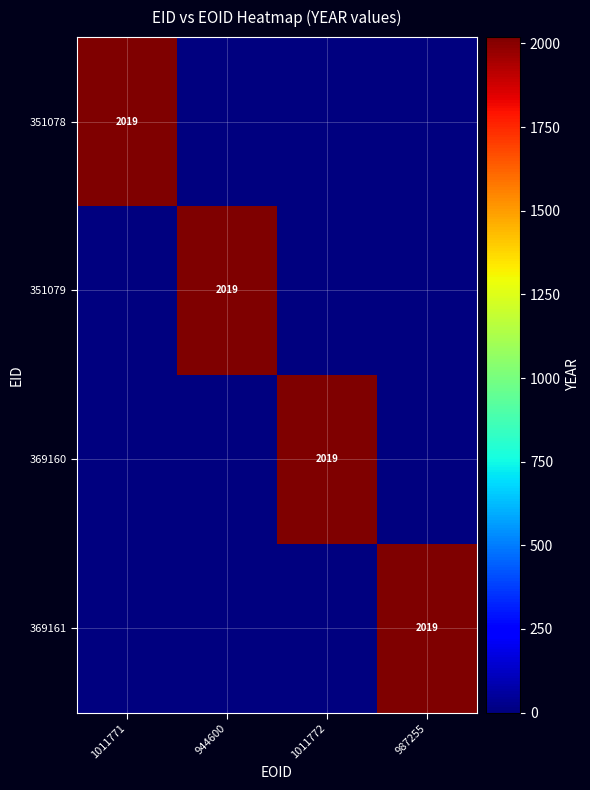

Count the number of categories in the chart.

4